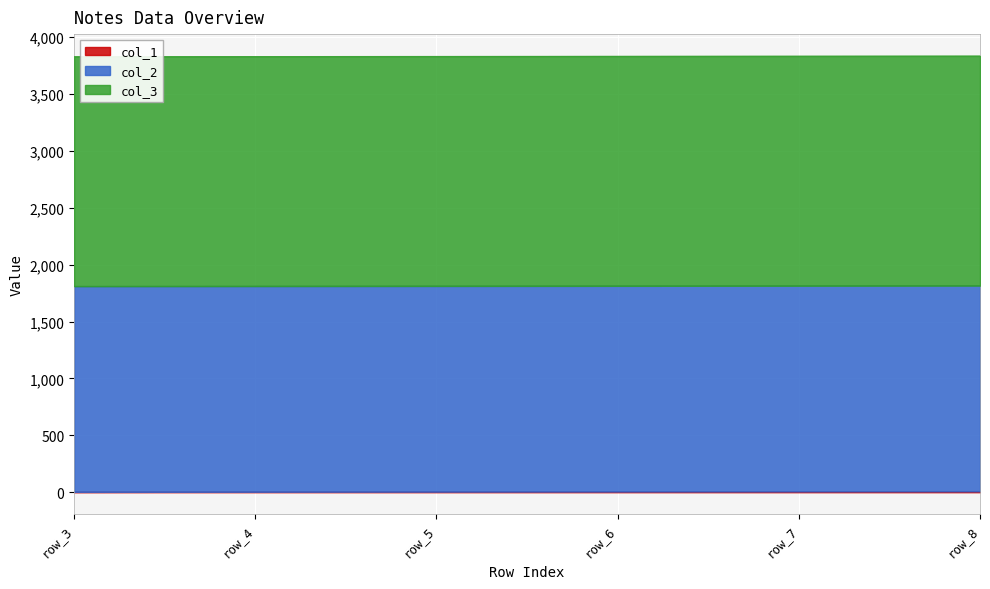

What is the greatest value displayed?

2019